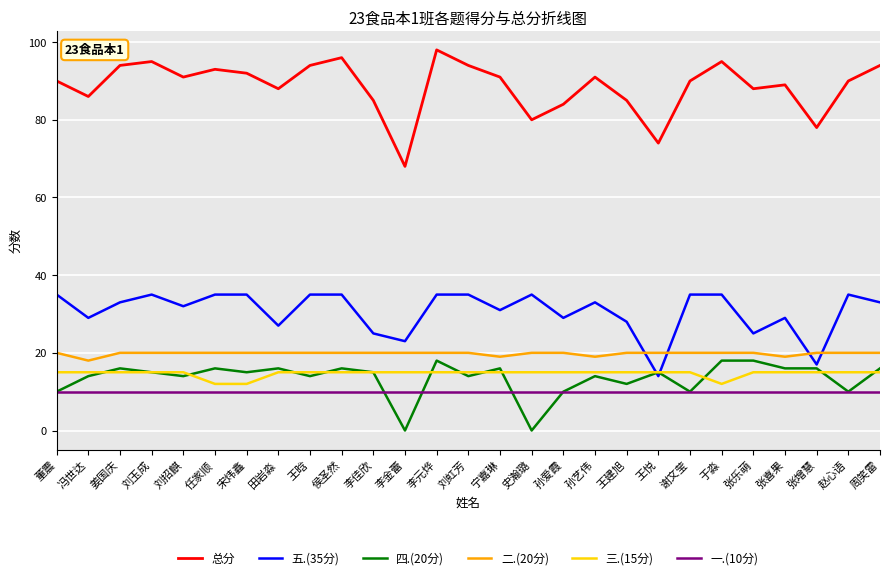

What is the greatest value displayed?

98